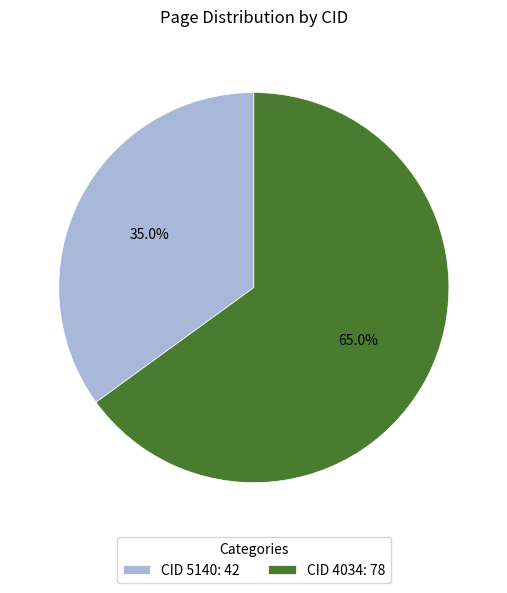

Between CID 4034: 78 and CID 5140: 42, which is larger?

CID 4034: 78